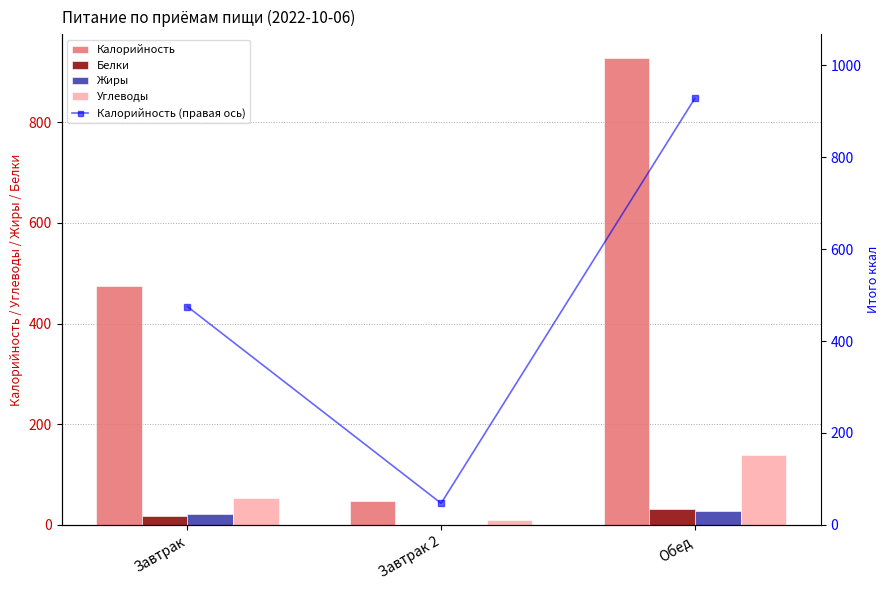

Which series has the largest range (max minus min)?

Калорийность